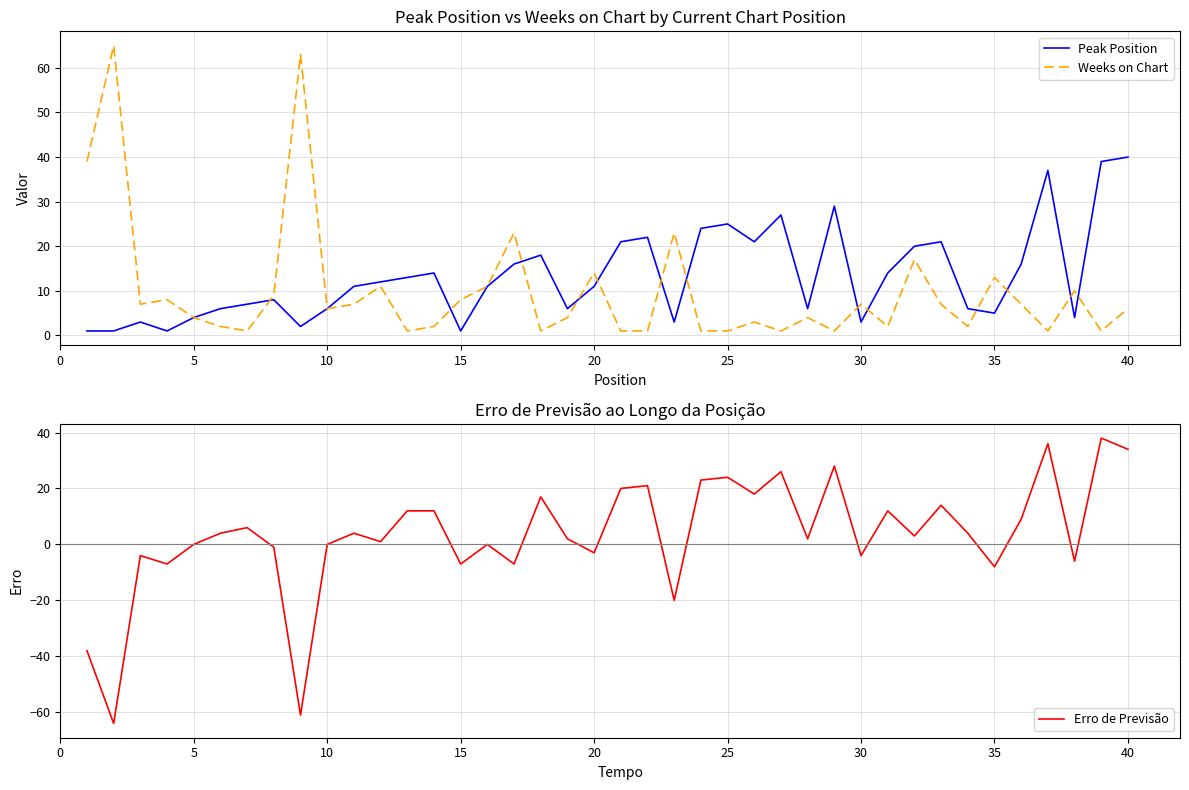

What is the highest value of the Weeks on Chart series?

65